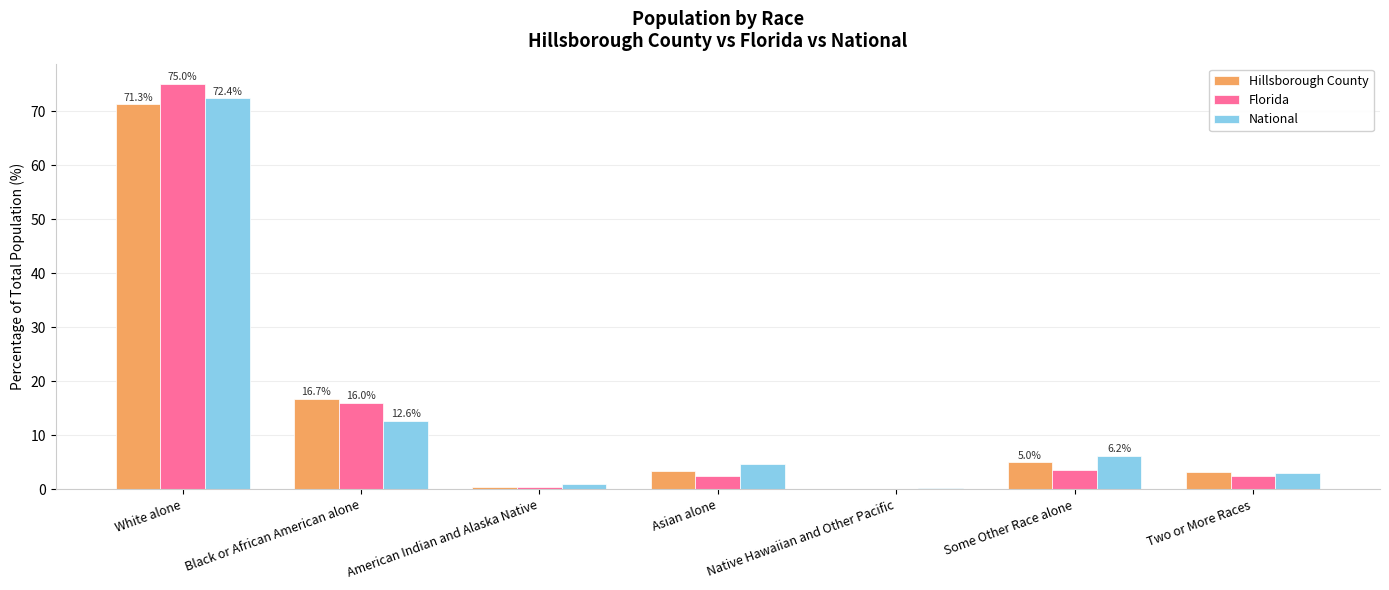

Read the Florida value at Black or African American alone.

16.0